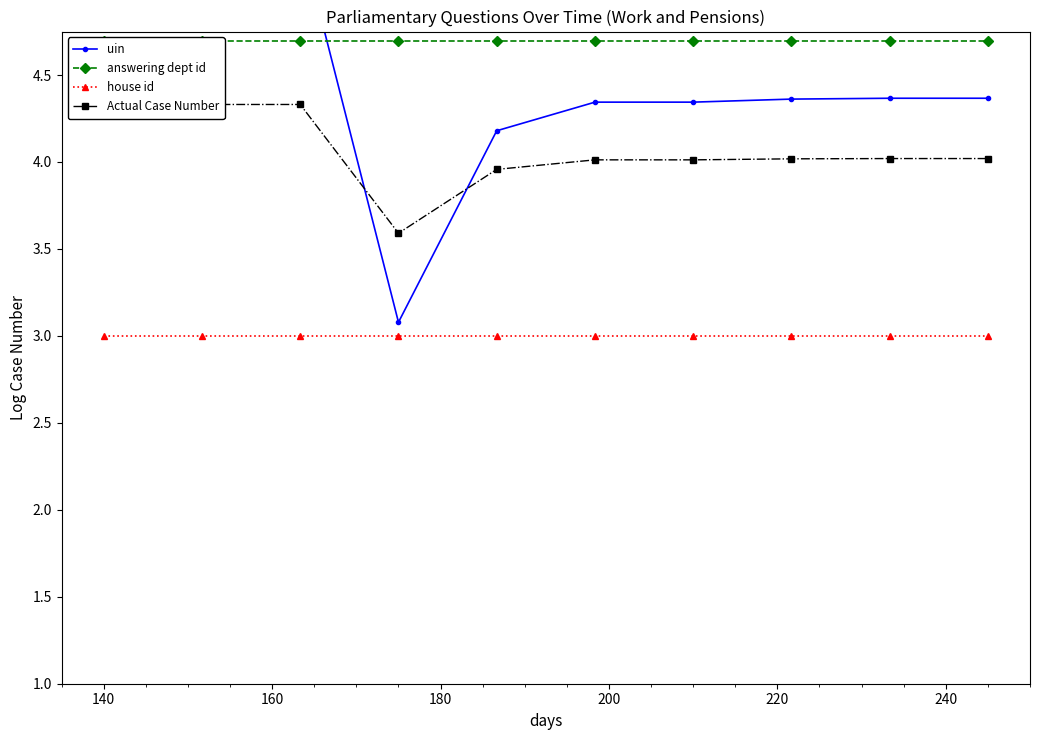

True or false: house id and Actual Case Number intersect in this chart.

False